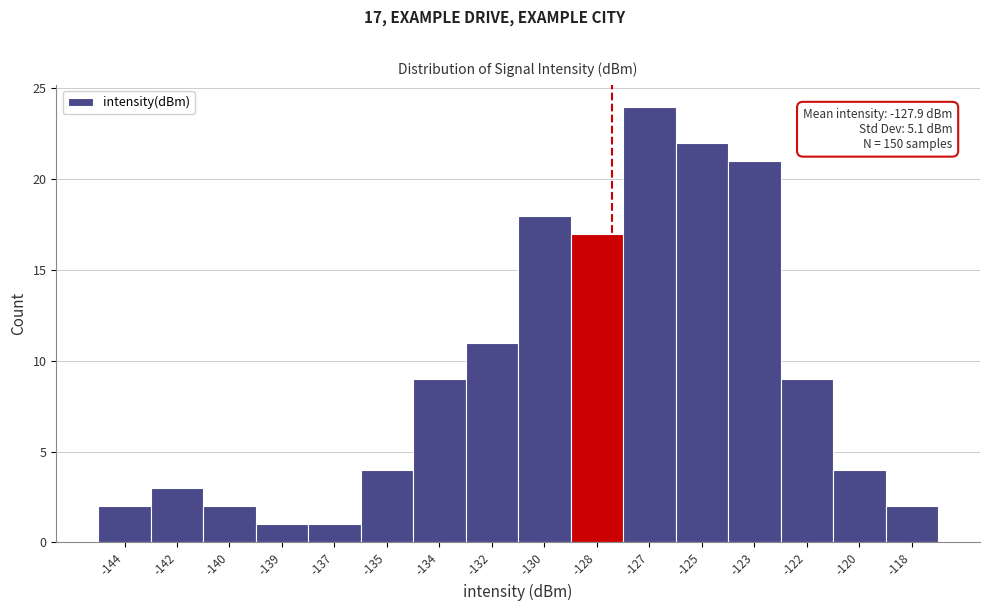

Reading left to right, transcribe all the data shown in this chart.

2	3	2	1	1	4	9	11	18	17	24	22	21	9	4	2